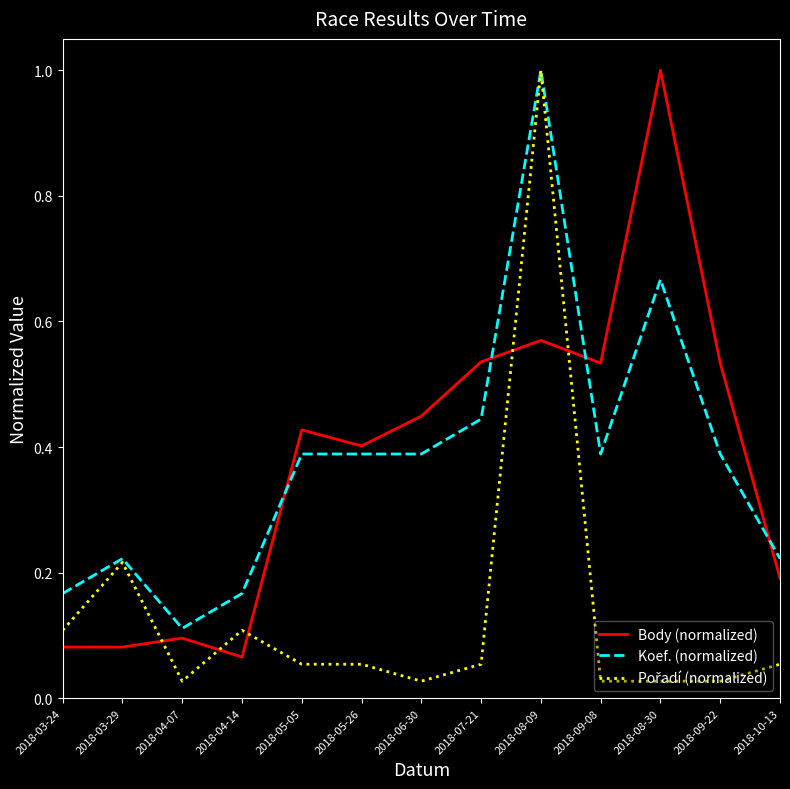

At which label is Koef. (normalized) closest to 0?

2018-04-07